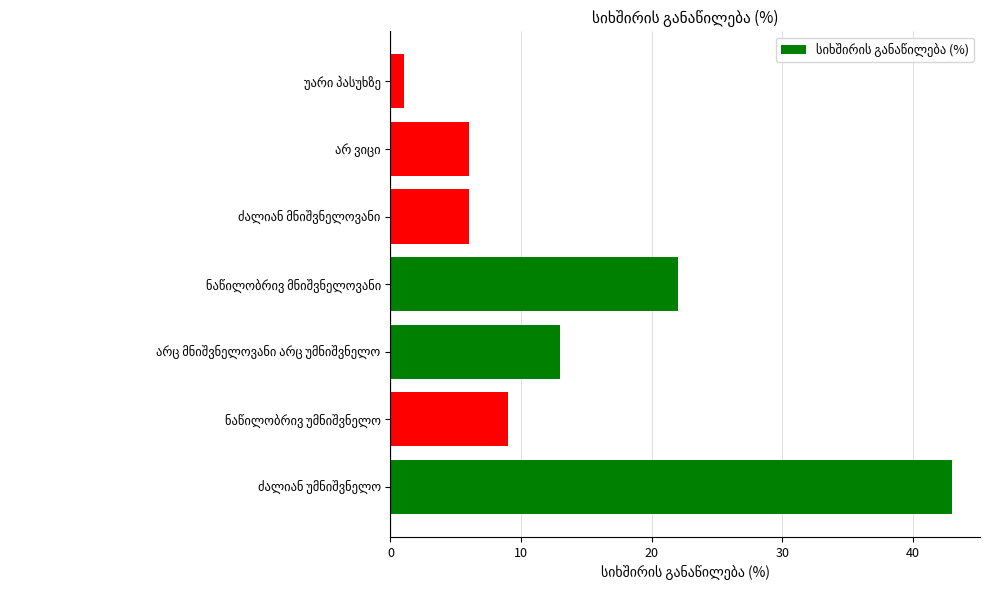

What is the maximum value shown in the chart?

43